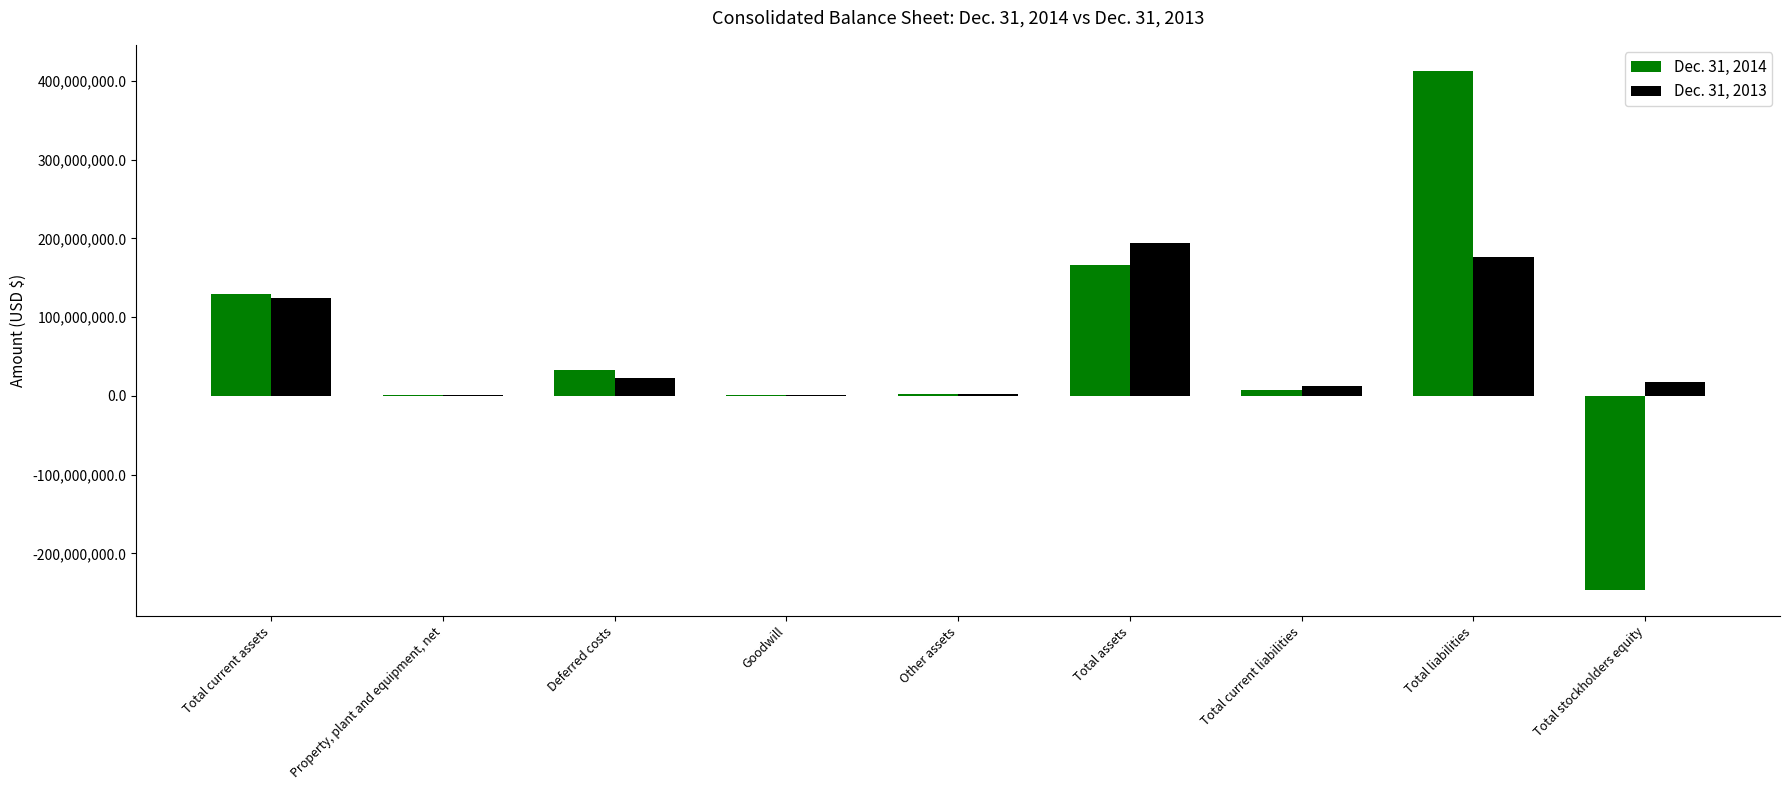

Is the value of Dec. 31, 2013 at Other assets greater than the value of Dec. 31, 2014 at Total stockholders equity?

Yes